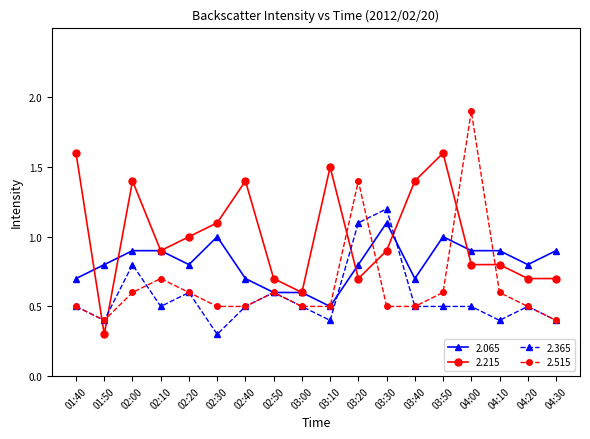

Where is 2.065 nearest to the value 0?

03:10